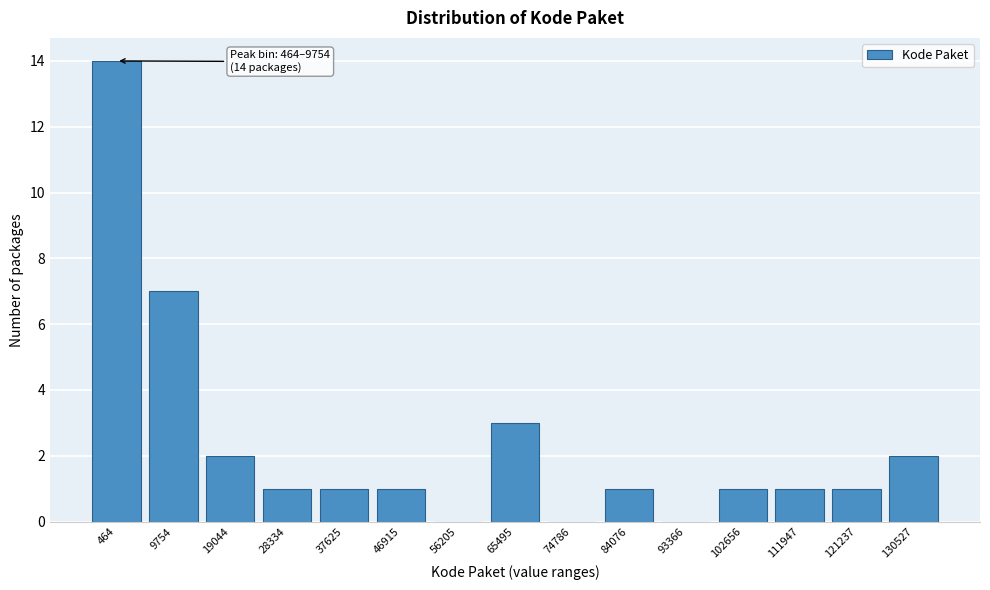

Reading left to right, list all the values displayed in this chart.

464=14	9754=7	19044=2	28334=1	37625=1	46915=1	56205=0	65495=3	74786=0	84076=1	93366=0	102656=1	111947=1	121237=1	130527=2